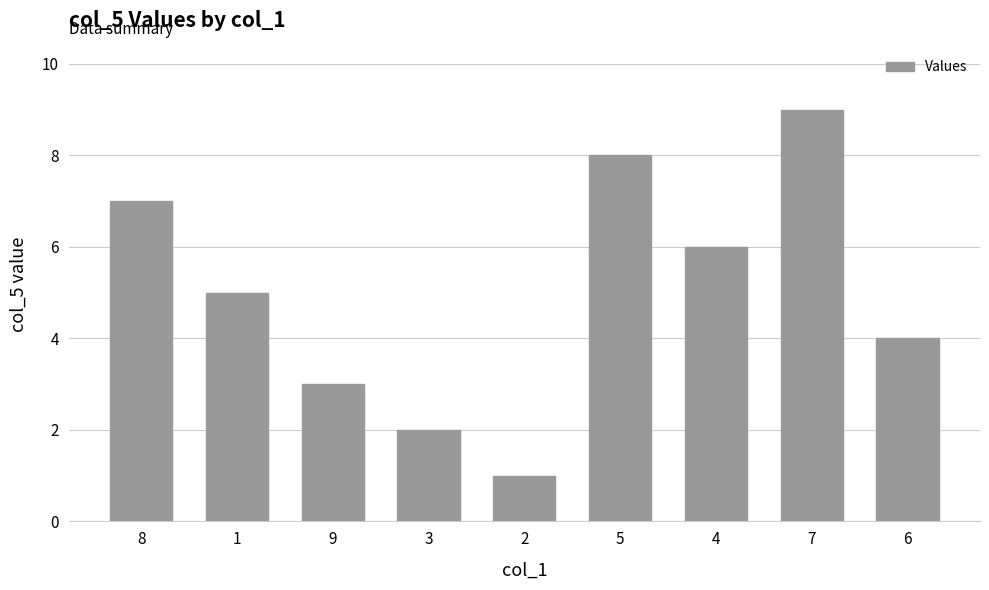

Are the bars grouped side by side (vs. stacked)?

No